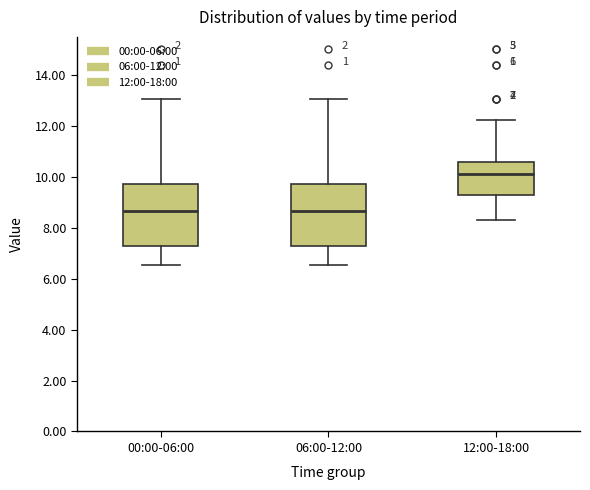

Which box has the highest median line?

12:00-18:00